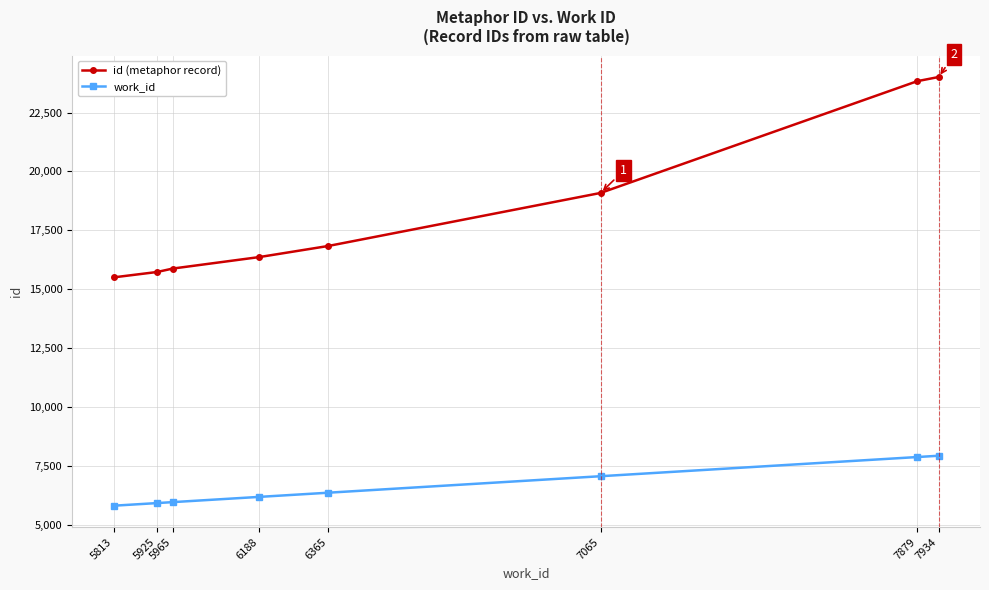

What is the sum of all id (metaphor record) values?

147239